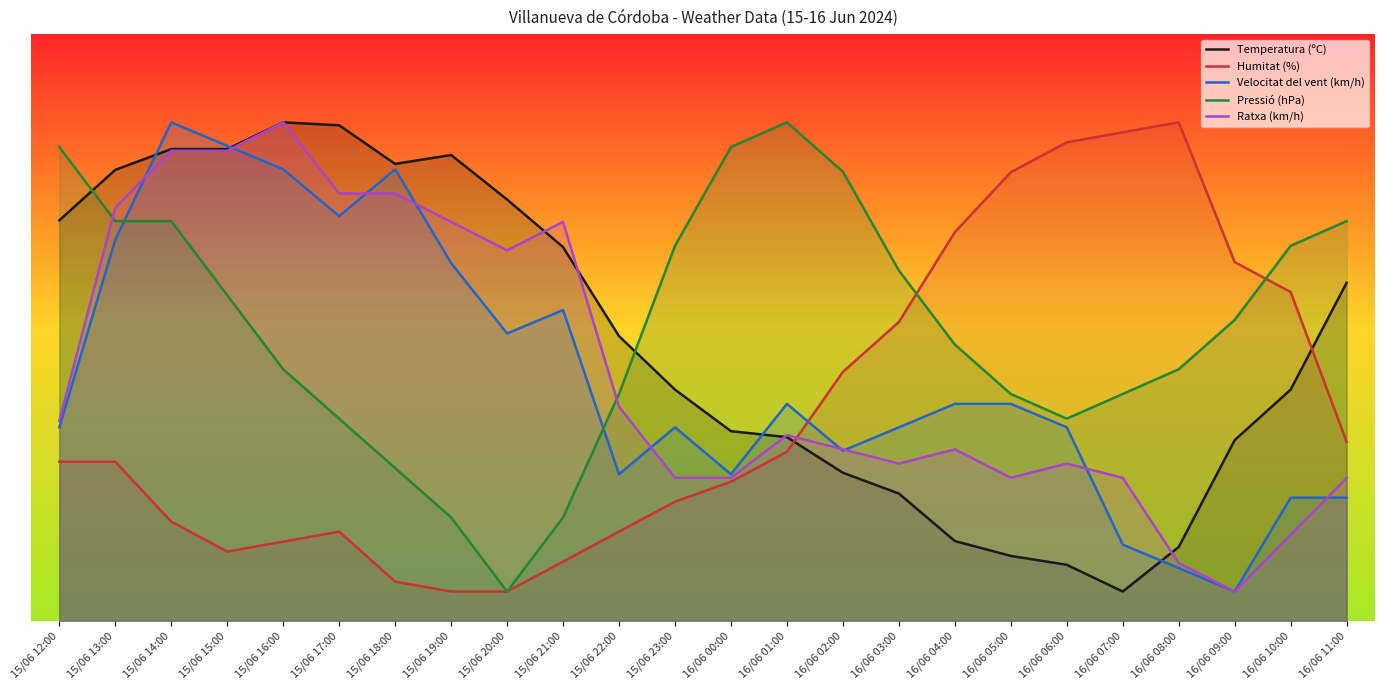

What is the difference between the maximum and minimum values in the Temperatura (ºC) series?

80.0